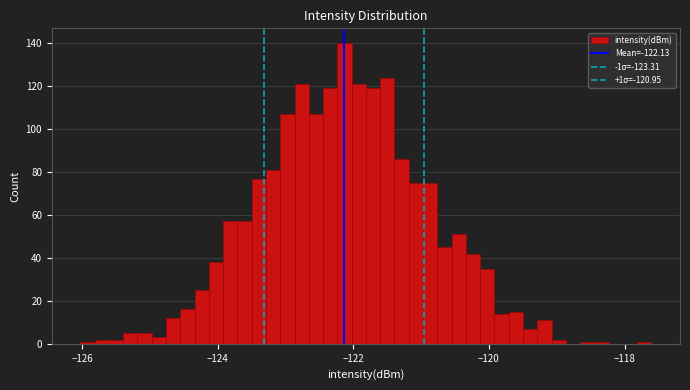

Read against the x-axis, roughly where is the centre of the tallest bar?

-122.2